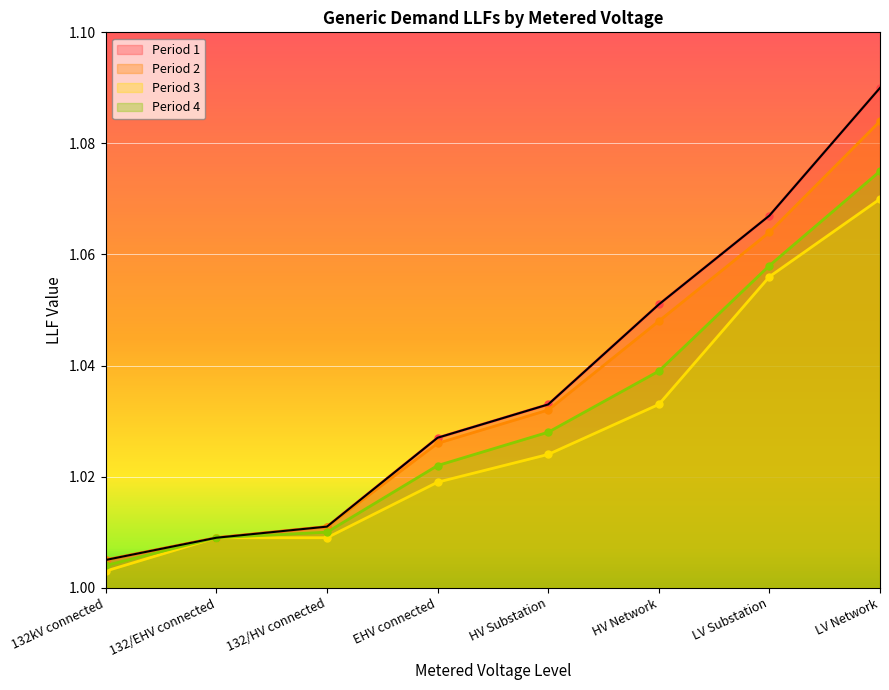

Which label corresponds to the largest value in the chart?

LV Network